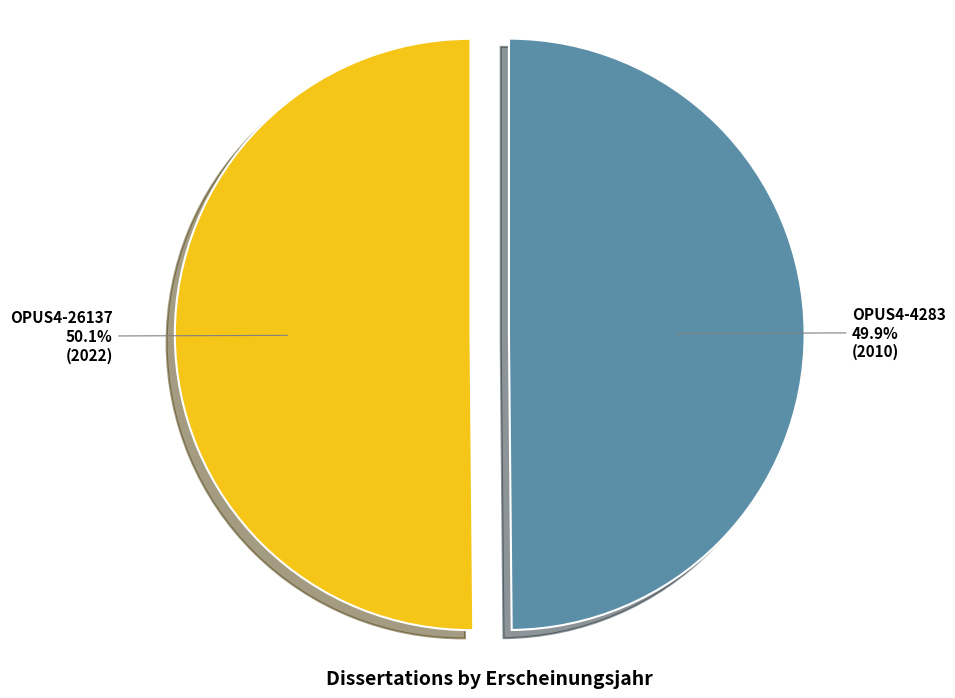

Count the number of slices in the pie.

2